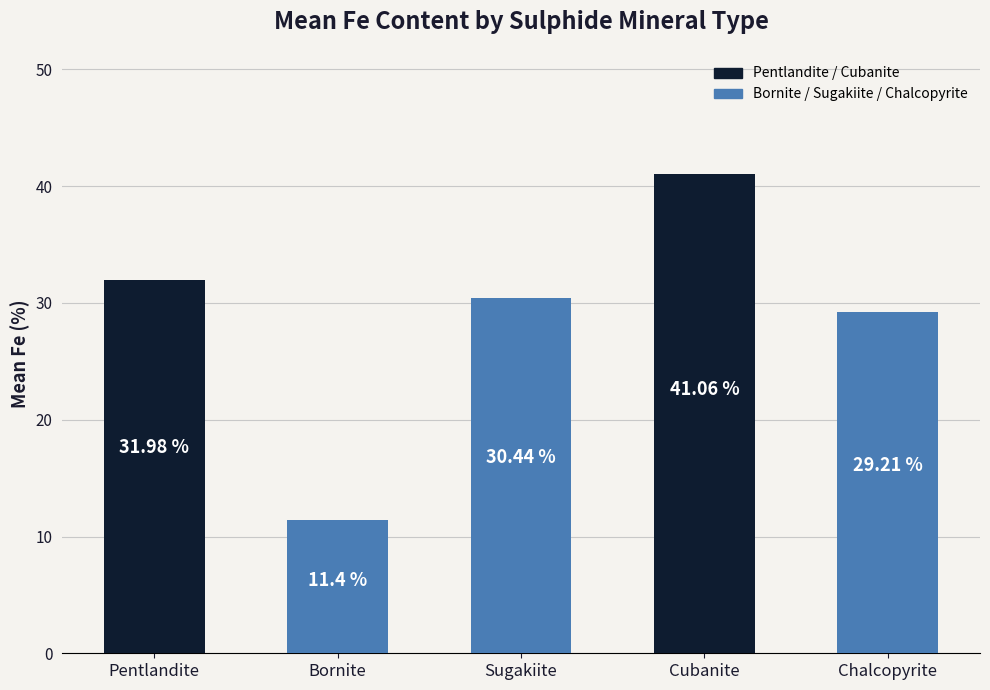

Reading right to left, transcribe all the data shown in this chart.

29.2	41.1	30.4	11.4	32.0